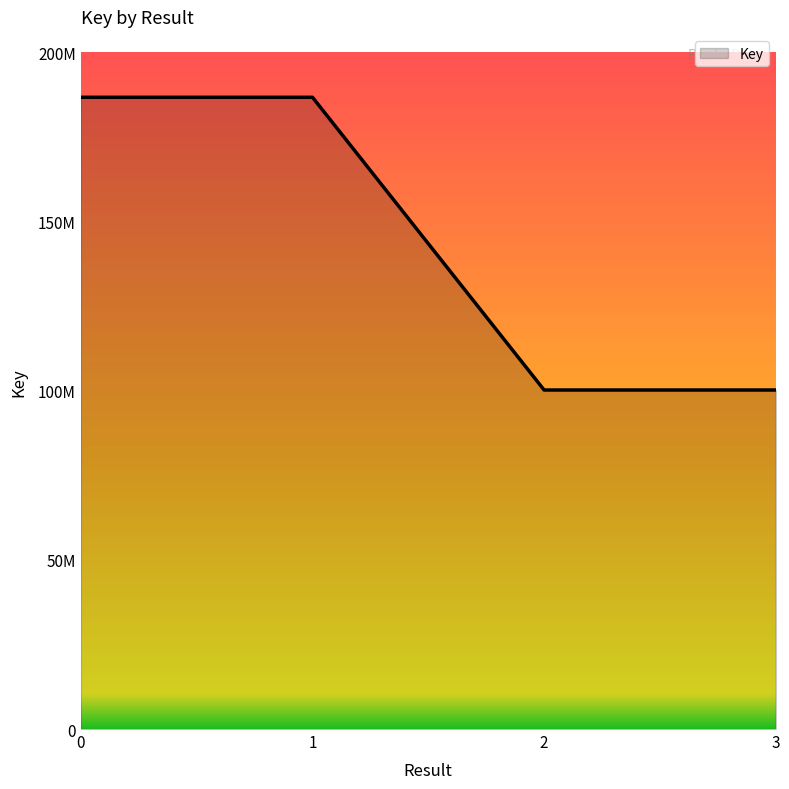

Does the chart display data point markers on the line(s)?

No